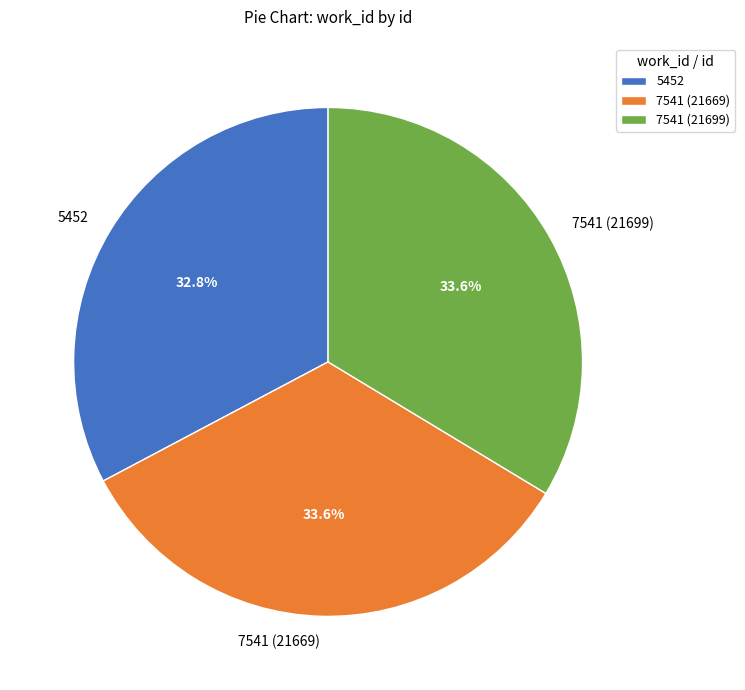

Does any single category account for the majority?

No